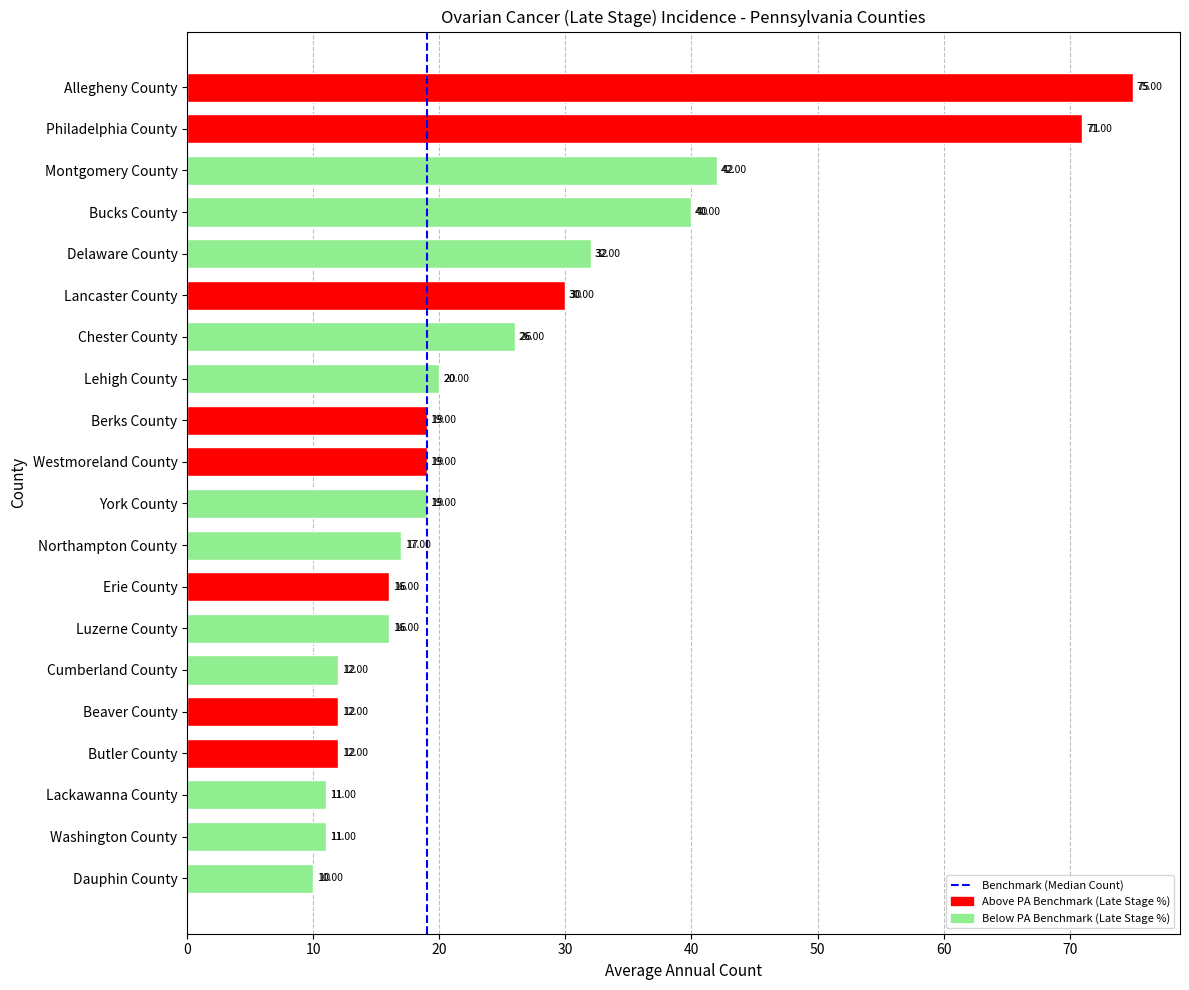

Between Bucks County and Beaver County, which is larger?

Bucks County